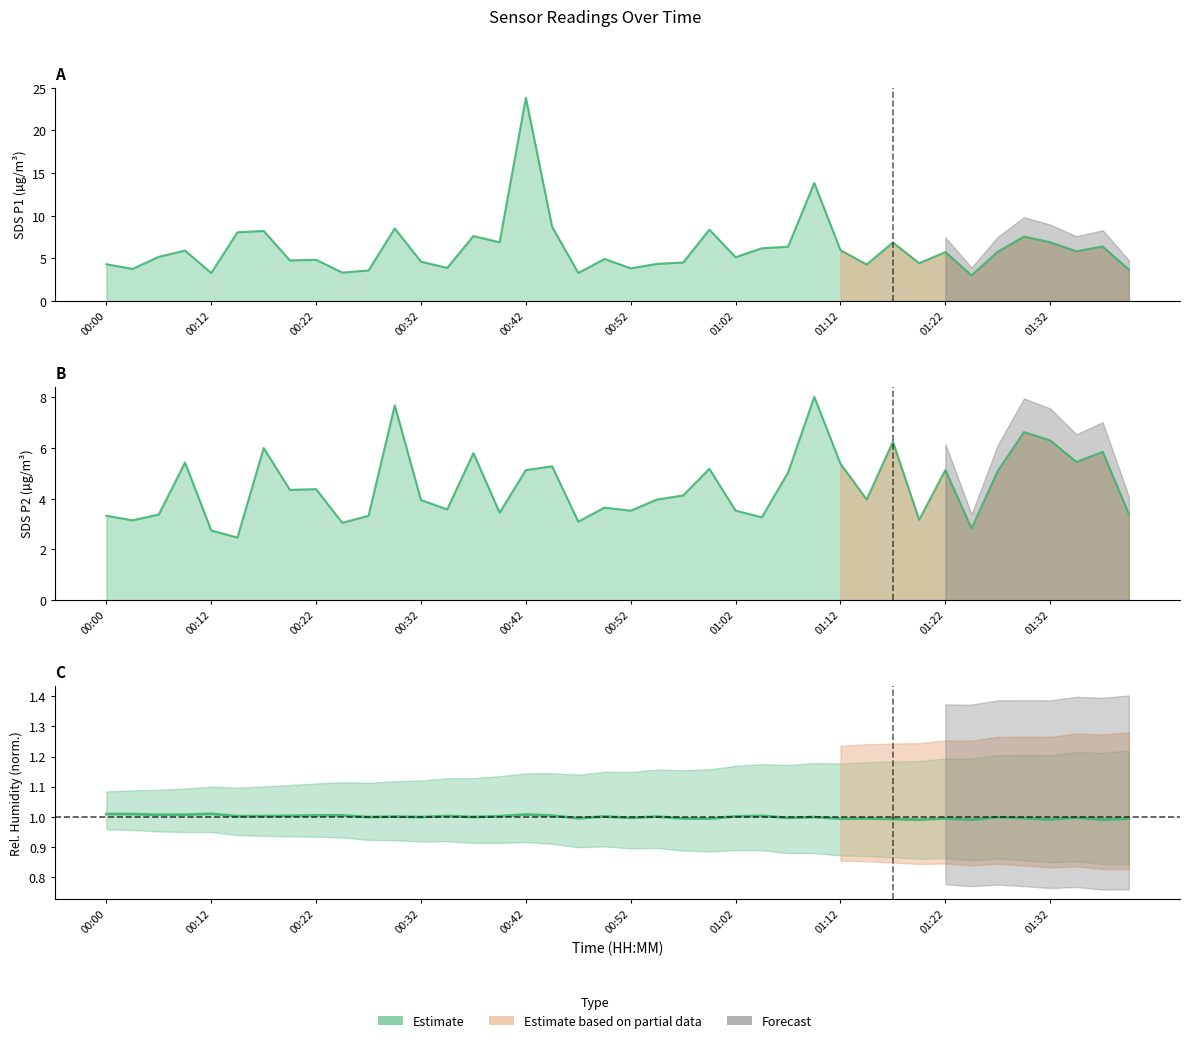

What is the sum of the BME280_humidity (norm) values at 14 and 00:12?

2.0